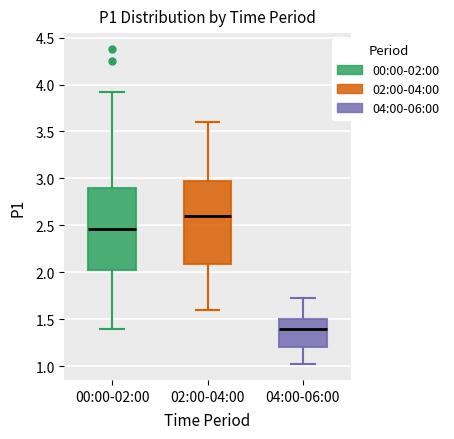

Reading left to right, read every box against the y-axis: the position of its median line, the range the box covers, and the ends of its whiskers. The values are not printed on the chart, so give them approximately, as read against the axis.

00:00-02:00: median 2.45, box 2.00 to 2.90, whiskers 1.40 to 3.90
02:00-04:00: median 2.60, box 2.10 to 3.00, whiskers 1.60 to 3.60
04:00-06:00: median 1.40, box 1.20 to 1.50, whiskers 1.00 to 1.75